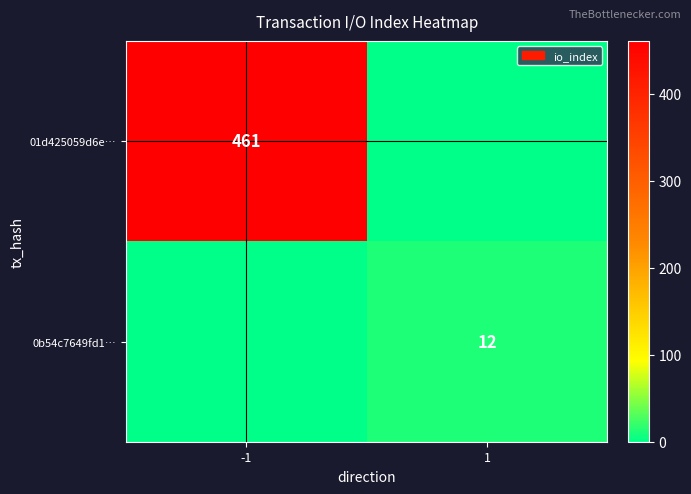

What is the spread (max minus min) of values at 1?

12